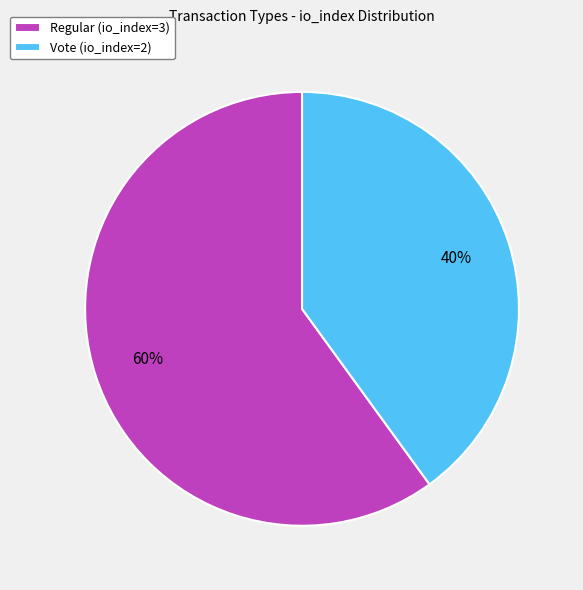

How many slices are in this pie chart?

2